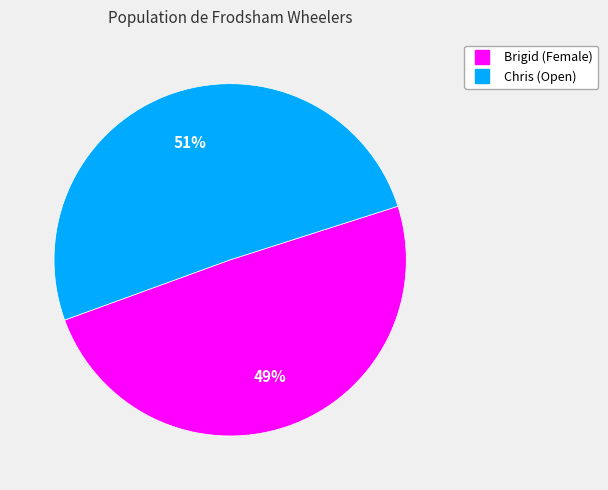

Do Brigid and Chris together represent more than half of the pie?

Yes